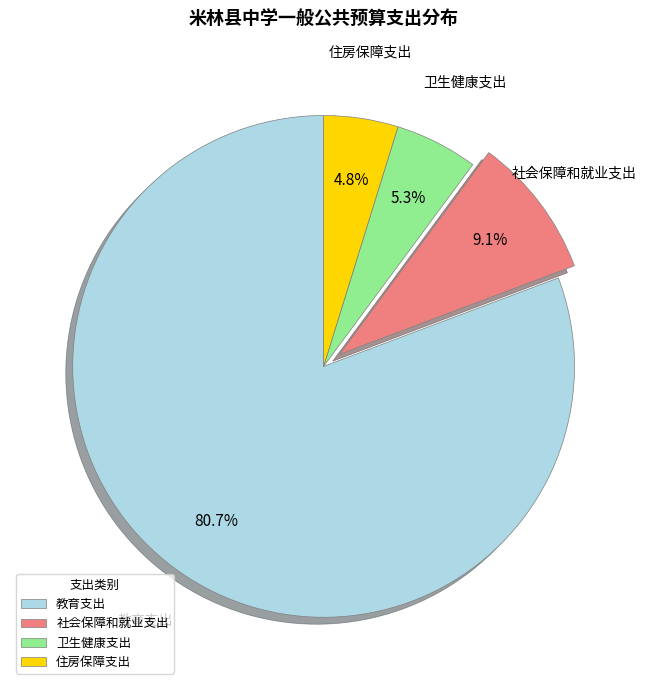

To the nearest percent, what percentage of the pie is 教育支出?

81%